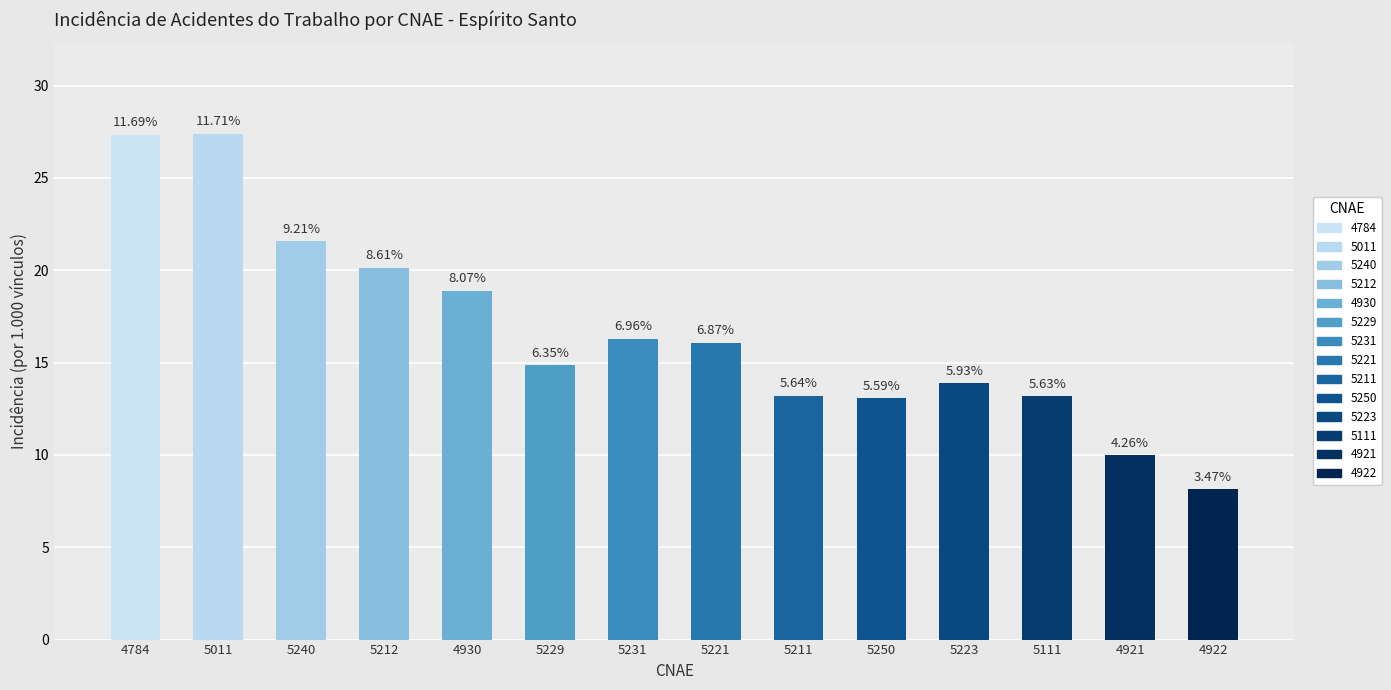

What is the difference between the maximum and minimum values?

19.3